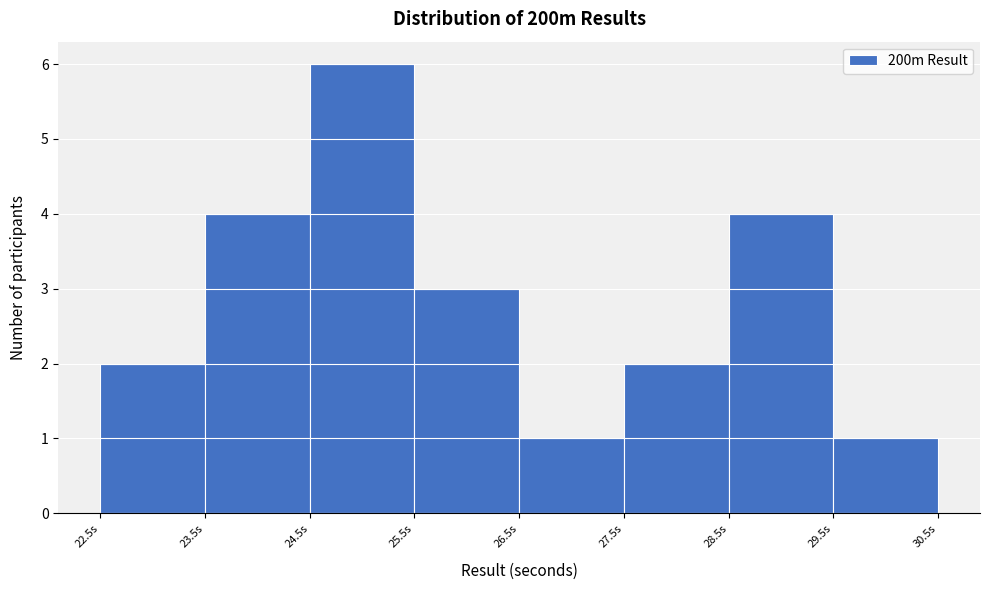

Reading left to right, list every bar in this chart as the range it spans on the x-axis followed by its height. The values are not printed on the chart, so give them approximately, as read against the axis.

22.5 to 23.5: 2
23.5 to 24.5: 4
24.5 to 25.5: 6
25.5 to 26.5: 3
26.5 to 27.5: 1
27.5 to 28.5: 2
28.5 to 29.5: 4
29.5 to 30.5: 1